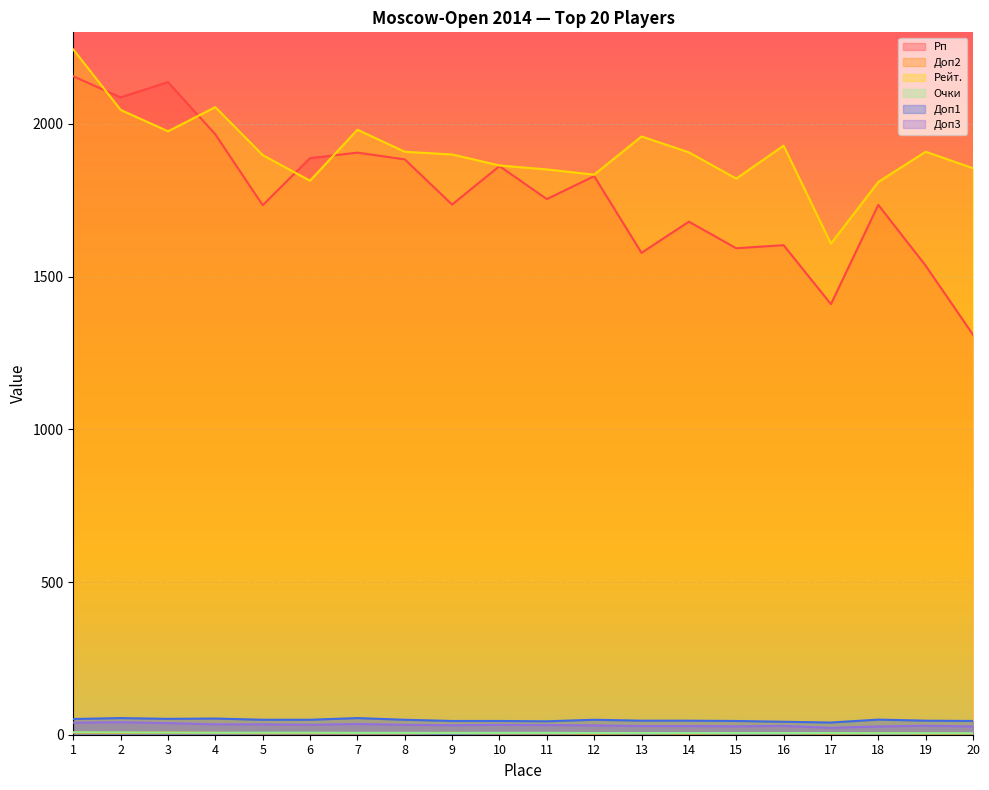

Where is the first local maximum for Доп3?

2